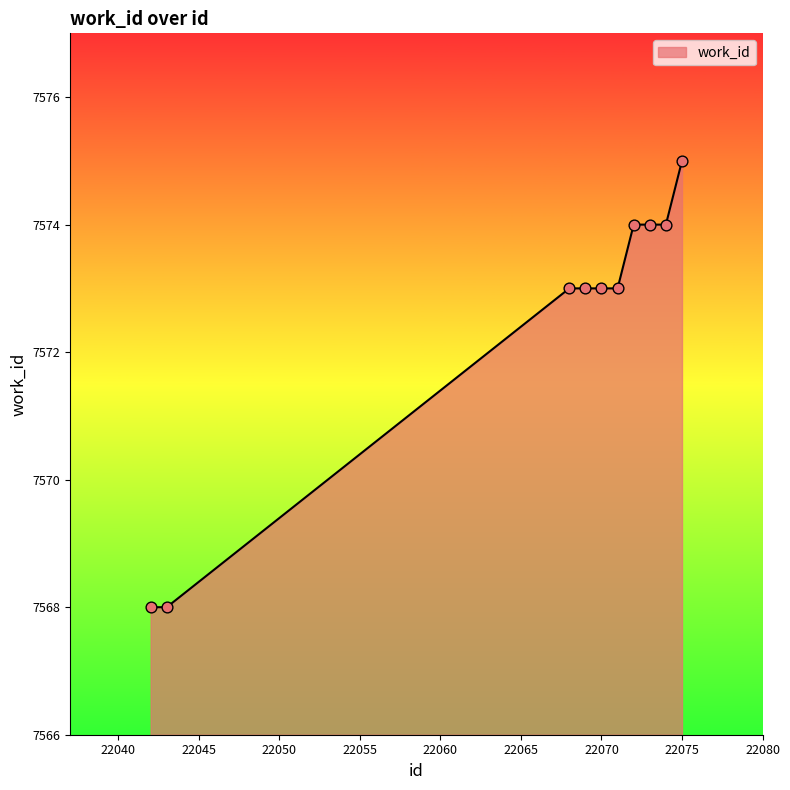

What is the smallest value displayed?

7568